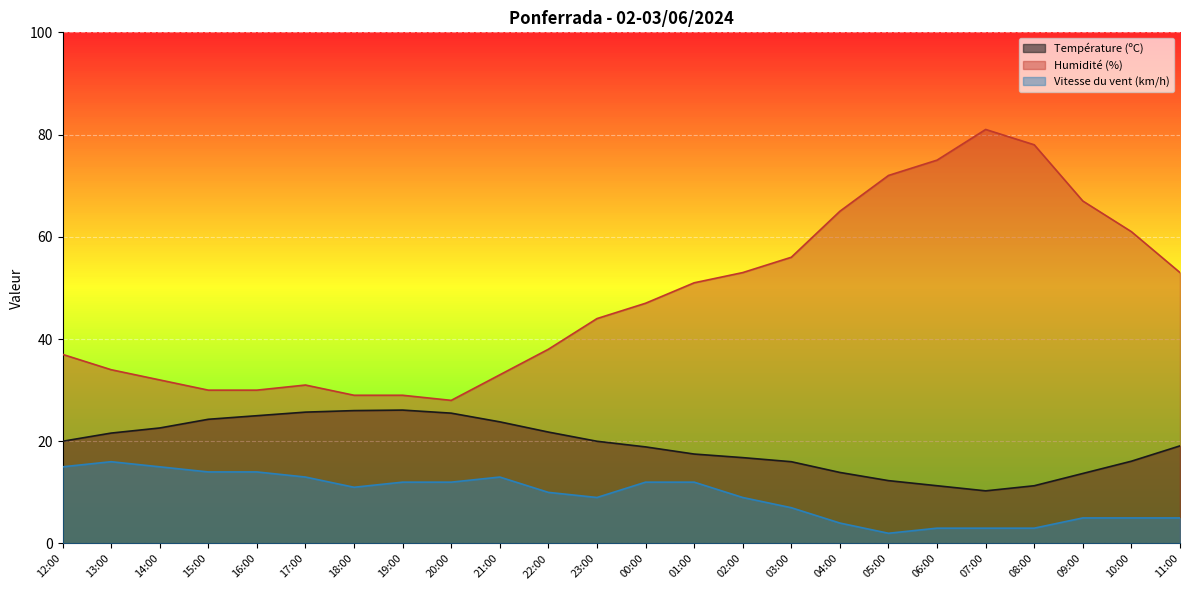

Reading left to right, list all the values displayed in this chart.

Température (ºC): 12:00=20.0	13:00=21.6	14:00=22.6	15:00=24.3	16:00=25.0	17:00=25.7	18:00=26.0	19:00=26.1	20:00=25.5	21:00=23.8	22:00=21.8	23:00=20.0	00:00=18.9	01:00=17.5	02:00=16.8	03:00=16.0	04:00=13.9	05:00=12.3	06:00=11.3	07:00=10.3	08:00=11.3	09:00=13.7	10:00=16.1	11:00=19.1
Humidité (%): 12:00=37.0	13:00=34.0	14:00=32.0	15:00=30.0	16:00=30.0	17:00=31.0	18:00=29.0	19:00=29.0	20:00=28.0	21:00=33.0	22:00=38.0	23:00=44.0	00:00=47.0	01:00=51.0	02:00=53.0	03:00=56.0	04:00=65.0	05:00=72.0	06:00=75.0	07:00=81.0	08:00=78.0	09:00=67.0	10:00=61.0	11:00=53.0
Vitesse du vent (km/h): 12:00=15.0	13:00=16.0	14:00=15.0	15:00=14.0	16:00=14.0	17:00=13.0	18:00=11.0	19:00=12.0	20:00=12.0	21:00=13.0	22:00=10.0	23:00=9.0	00:00=12.0	01:00=12.0	02:00=9.0	03:00=7.0	04:00=4.0	05:00=2.0	06:00=3.0	07:00=3.0	08:00=3.0	09:00=5.0	10:00=5.0	11:00=5.0